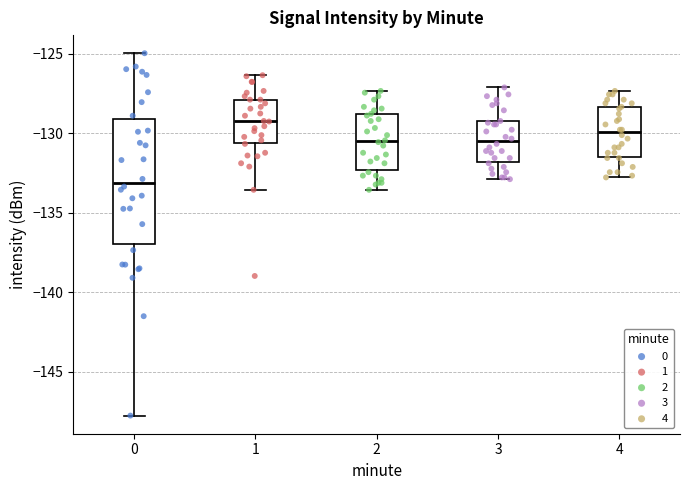

Where does the median line of the box at x = 4 sit on the y-axis? The values are not printed on the chart, so give them approximately, as read against the axis.

-130.0